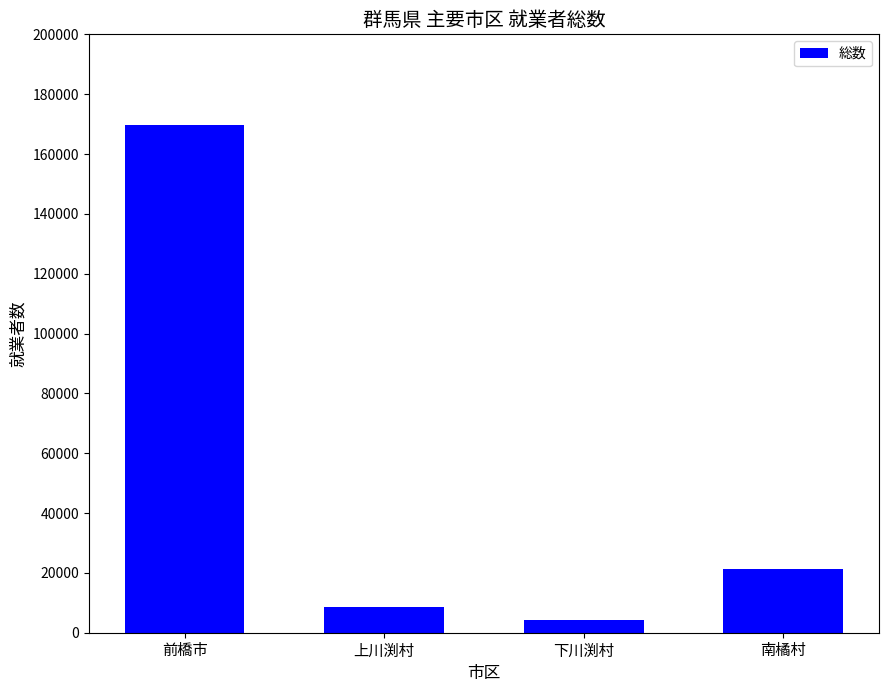

How many categories are shown in the chart?

4